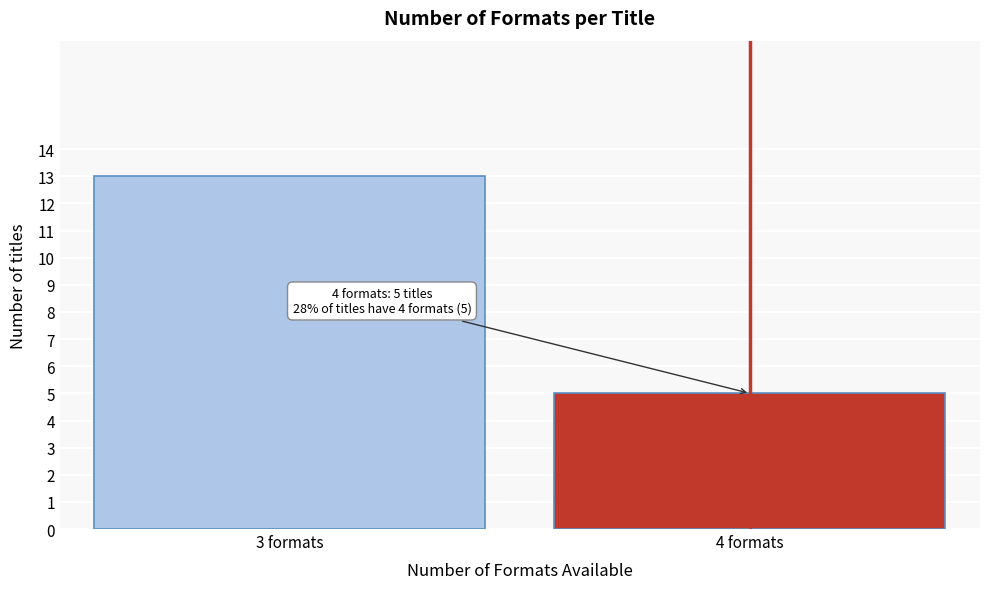

Reading left to right, transcribe all the data shown in this chart.

3 formats=13	4 formats=5